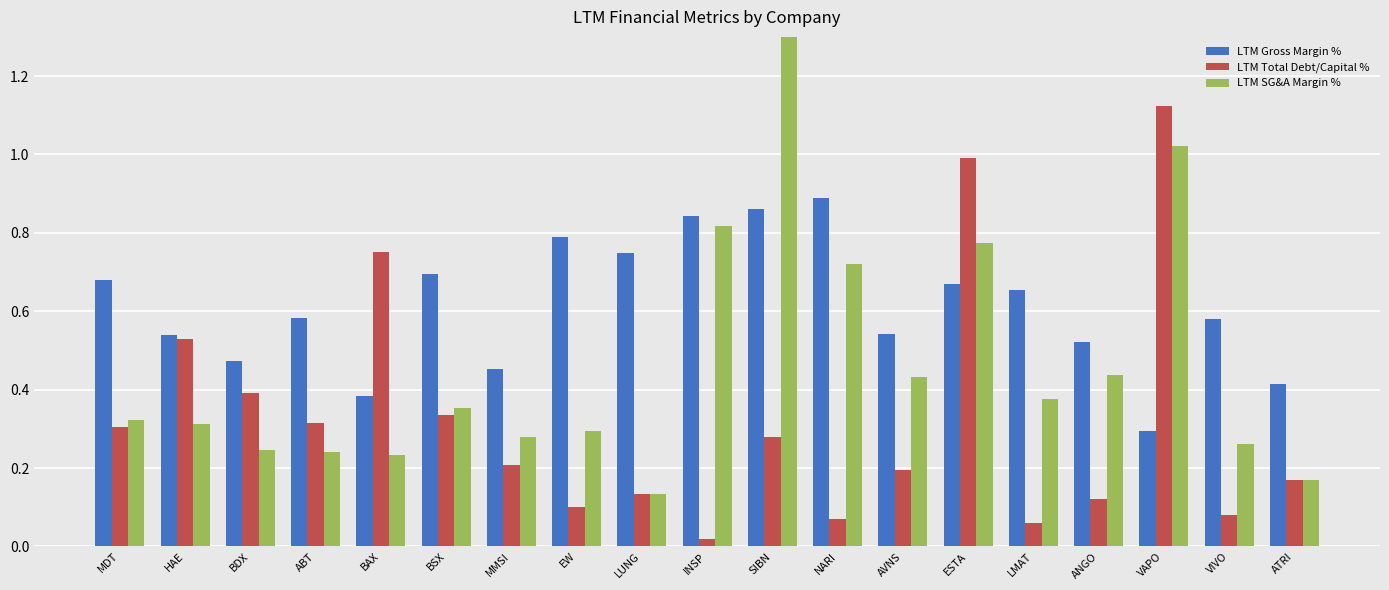

Does the chart contain stacked bars?

No